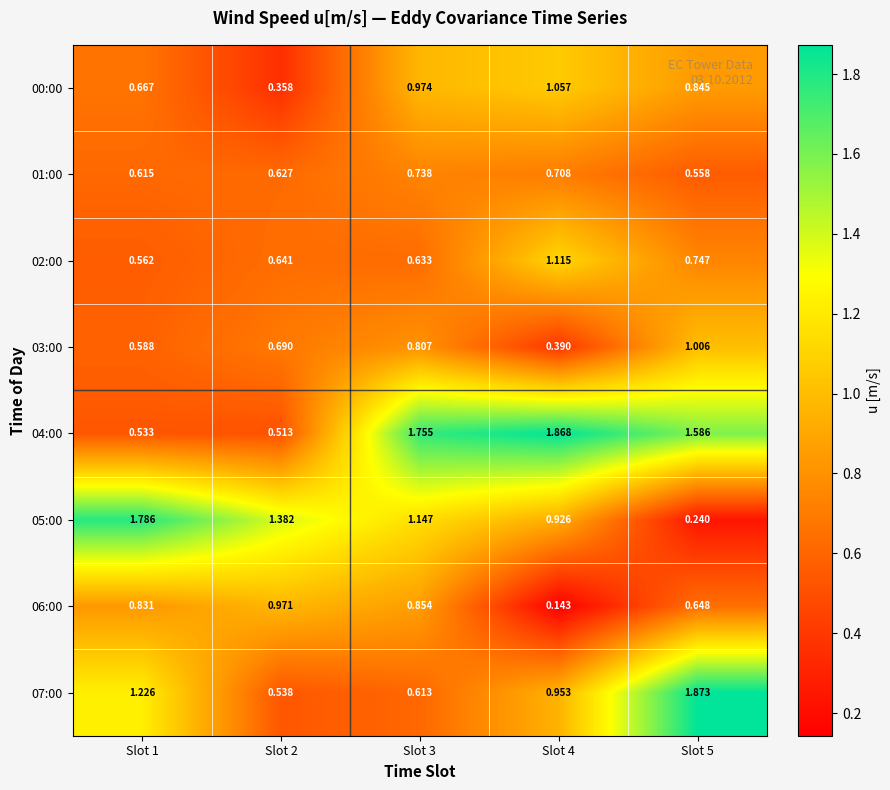

Is the value of 05:00 at Slot 5 greater than the value of 02:00 at Slot 2?

No